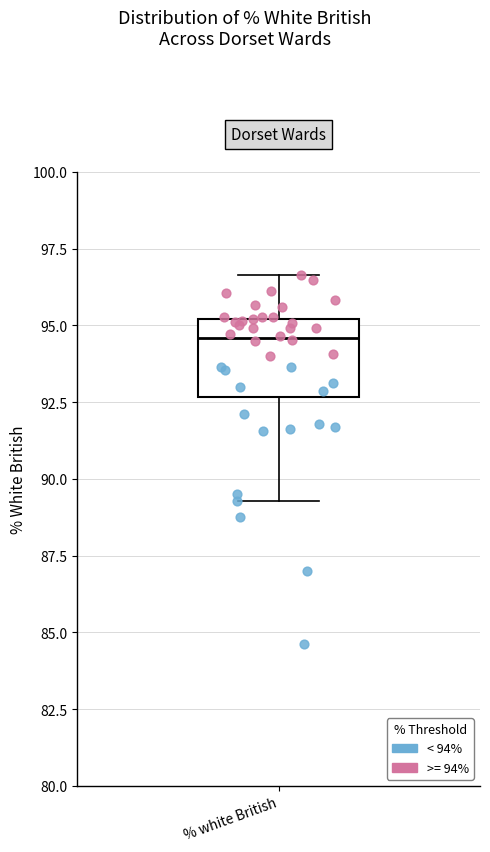

Read this box plot against the y-axis: the position of the median line, the range covered by the box, and the ends of both whiskers. The values are not printed on the chart, so give them approximately, as read against the axis.

median 94.5, box 92.5 to 95.0, whiskers 89.5 to 96.5